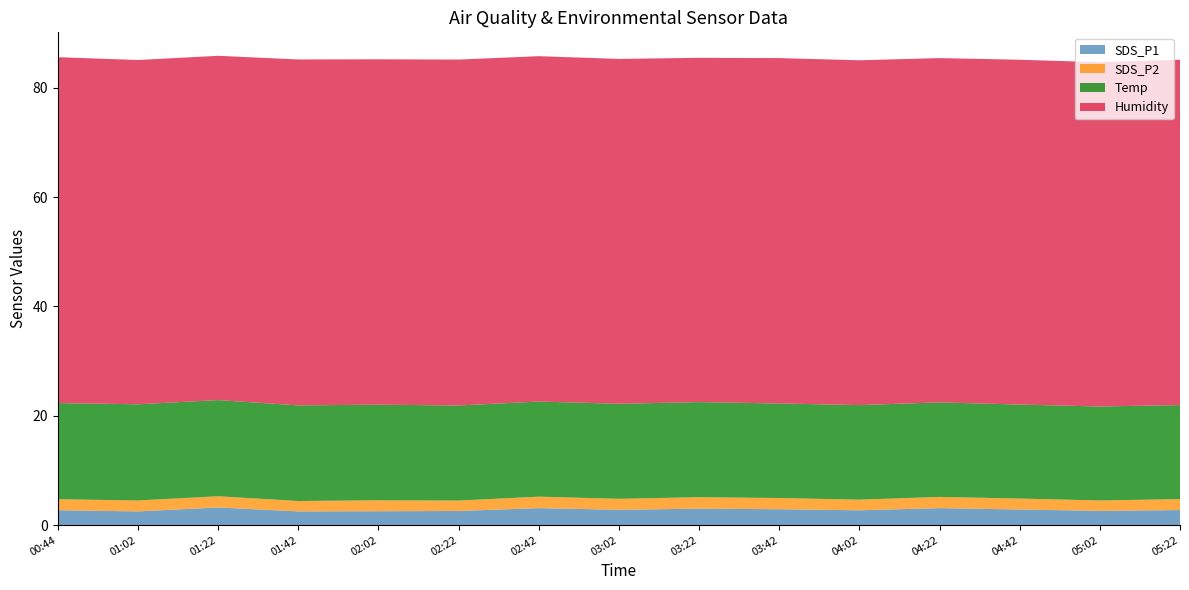

Reading right to left, list all the values displayed in this chart.

SDS_P1: 05:22=2.8	05:02=2.6	04:42=2.9	04:22=3.1	04:02=2.7	03:42=2.9	03:22=3.0	03:02=2.8	02:42=3.1	02:22=2.6	02:02=2.5	01:42=2.5	01:22=3.2	01:02=2.5	00:44=2.7
SDS_P2: 05:22=2.0	05:02=1.9	04:42=2.0	04:22=2.0	04:02=1.9	03:42=2.0	03:22=2.1	03:02=2.0	02:42=2.1	02:22=1.9	02:02=2.0	01:42=1.9	01:22=2.0	01:02=2.0	00:44=2.0
Temp: 05:22=17.2	05:02=17.2	04:42=17.2	04:22=17.3	04:02=17.3	03:42=17.3	03:22=17.4	03:02=17.4	02:42=17.4	02:22=17.4	02:02=17.5	01:42=17.5	01:22=17.6	01:02=17.6	00:44=17.6
Humidity: 05:22=63.2	05:02=63.0	04:42=63.1	04:22=63.0	04:02=63.1	03:42=63.2	03:22=63.0	03:02=63.1	02:42=63.2	02:22=63.3	02:02=63.2	01:42=63.3	01:22=63.0	01:02=63.0	00:44=63.3